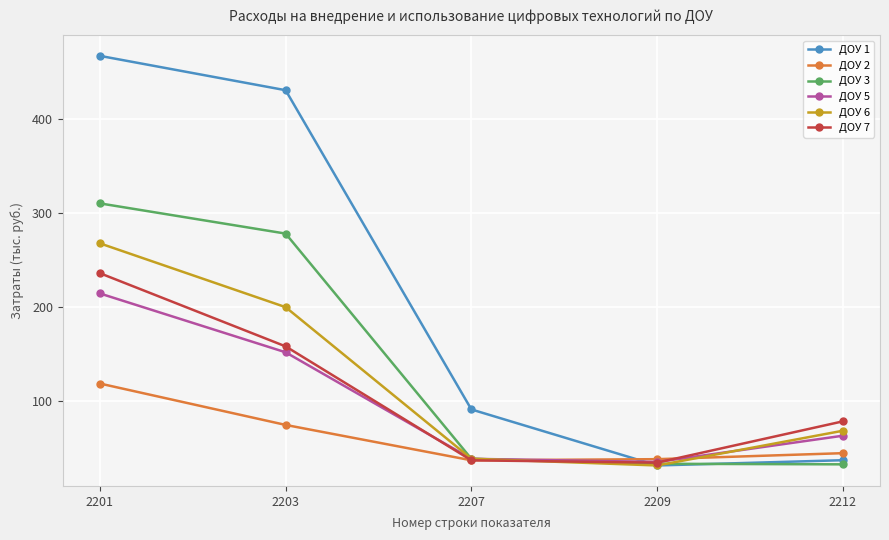

What is the value of the ДОУ 1 point at the 5th from the left?

36.6